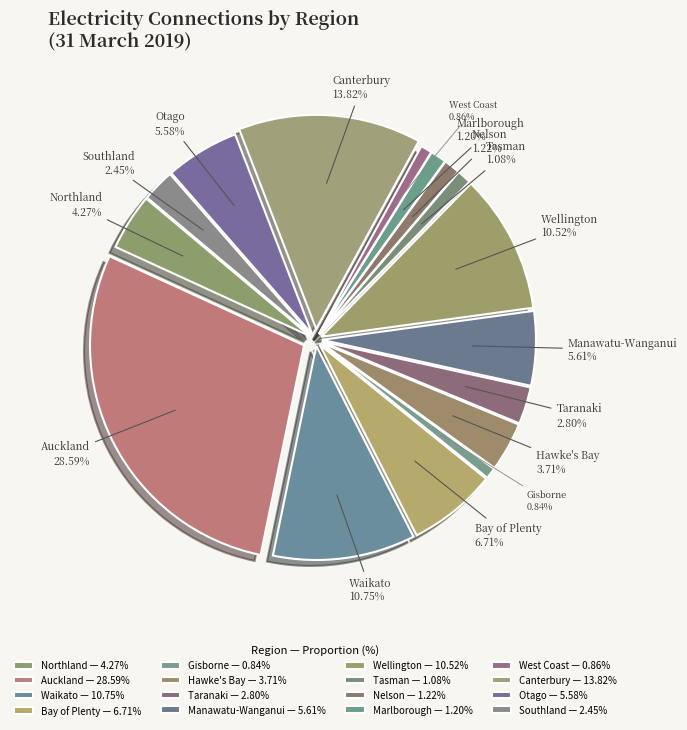

True or false: Canterbury accounts for 14% of the total.

True